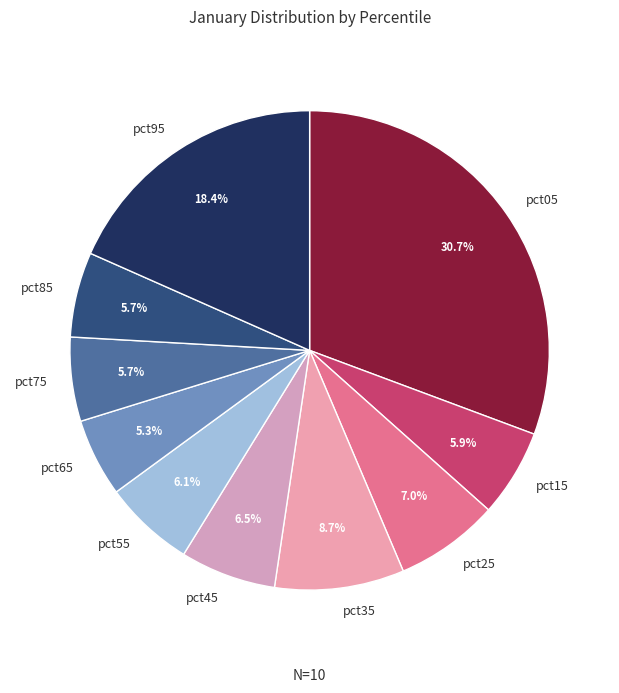

Do pct75 and pct95 together represent more than half of the pie?

No